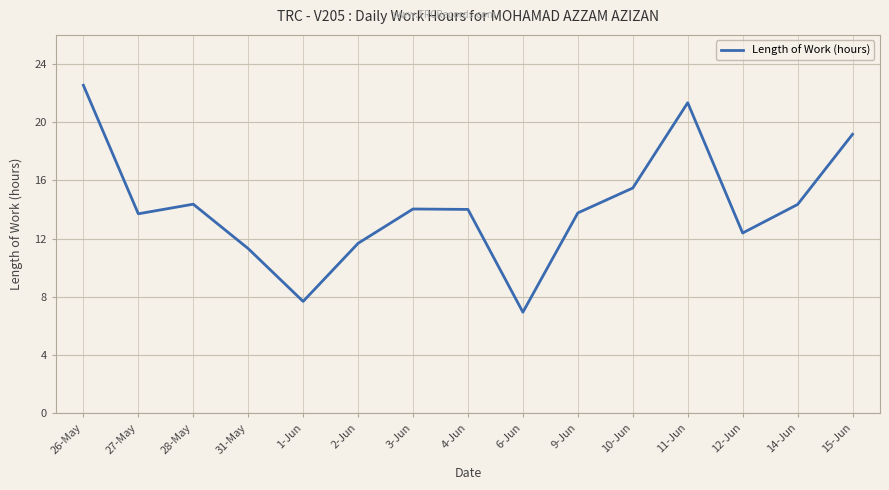

What is the difference between the maximum and minimum values?

15.6